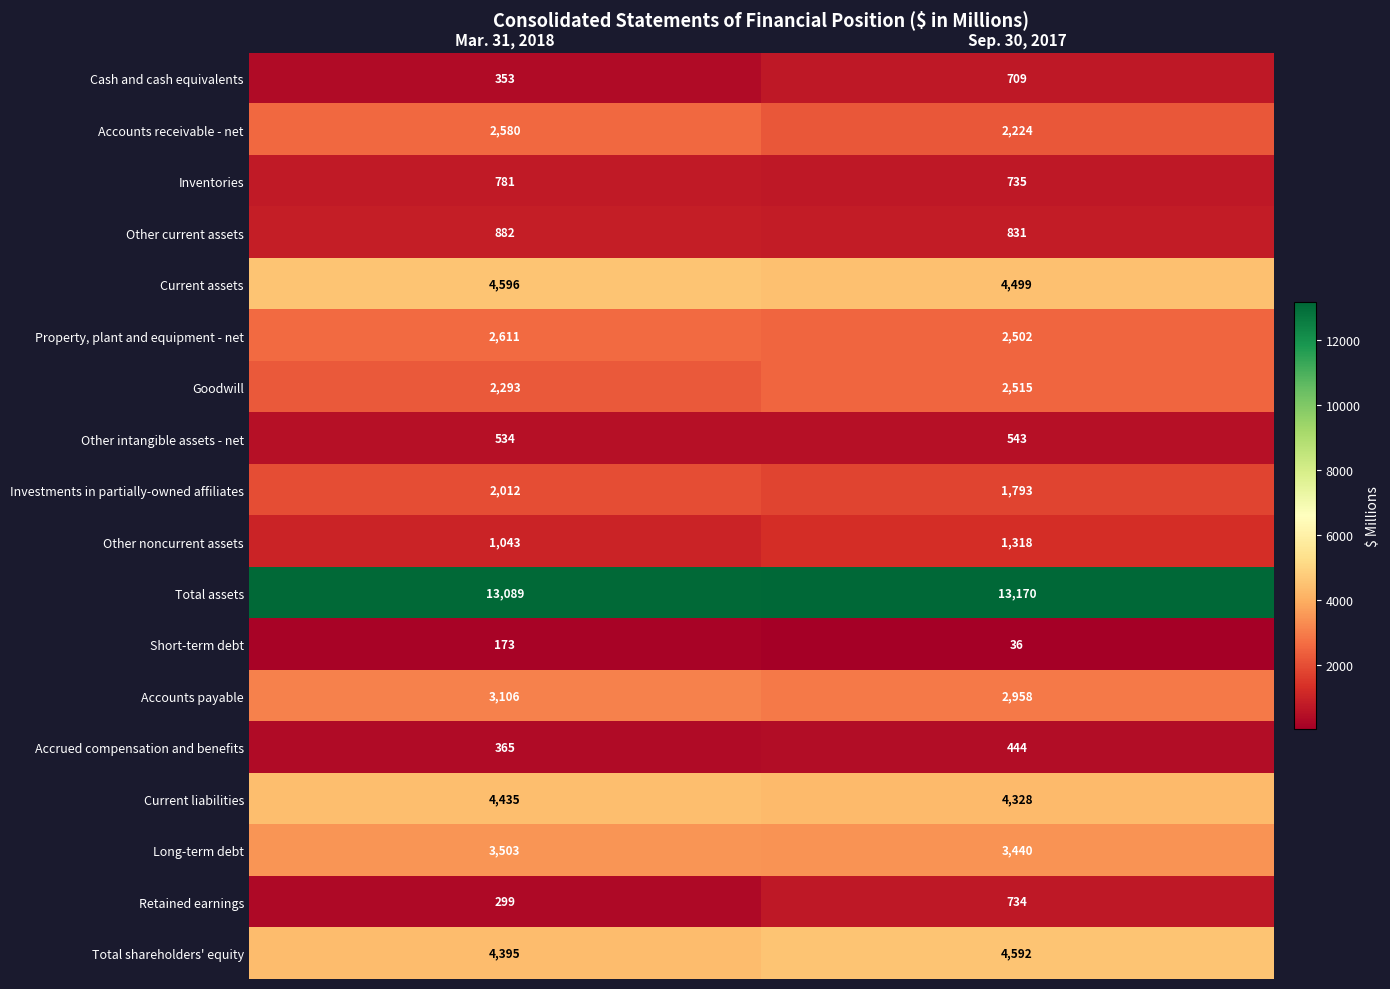

What is the smallest value displayed?

36